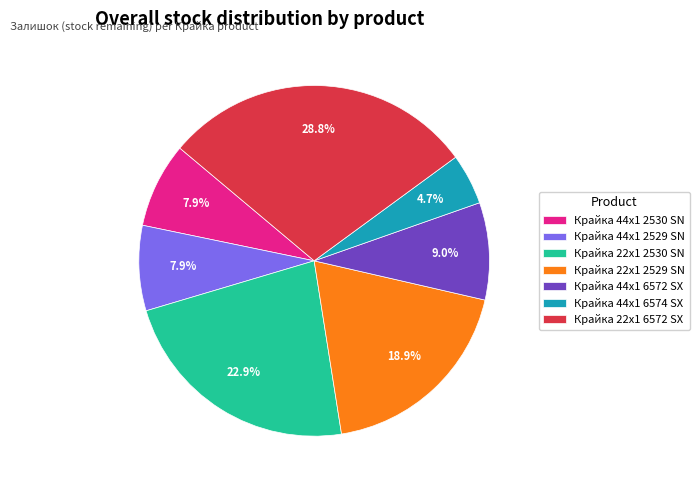

To the nearest percent, what is the difference between the Крайка 22x1 6572 SX and Крайка 22x1 2530 SN slice percentages?

6%